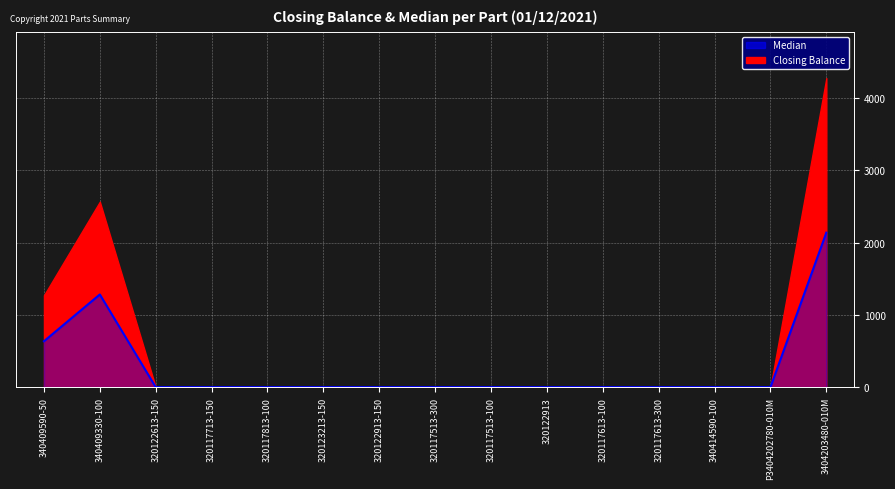

What is the change in value from 340409590-50 to 320117513-300?

-635